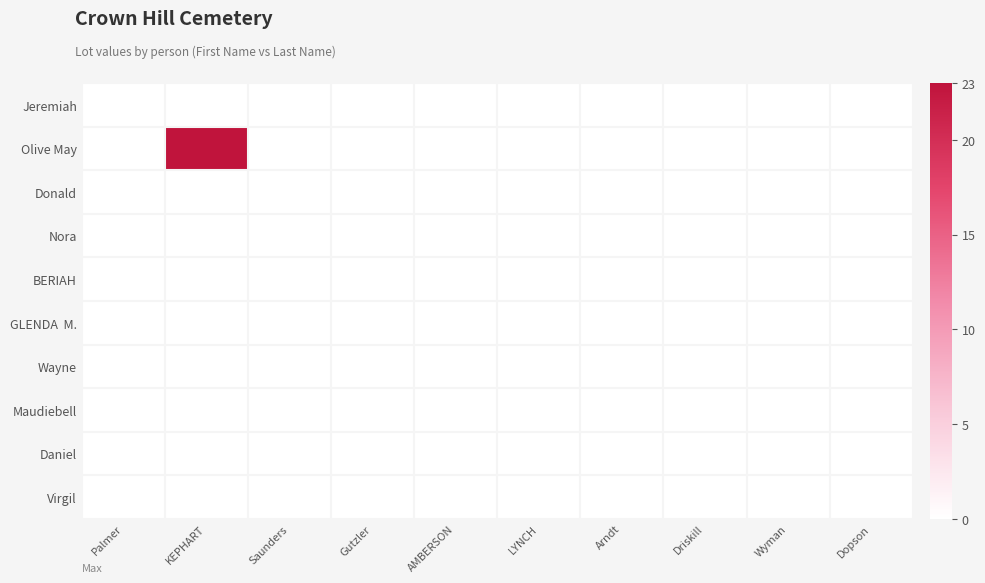

List the series in order of their peak value, highest first.

Olive May, Jeremiah, Donald, Nora, BERIAH, GLENDA M., Wayne, Maudiebell, Daniel, Virgil